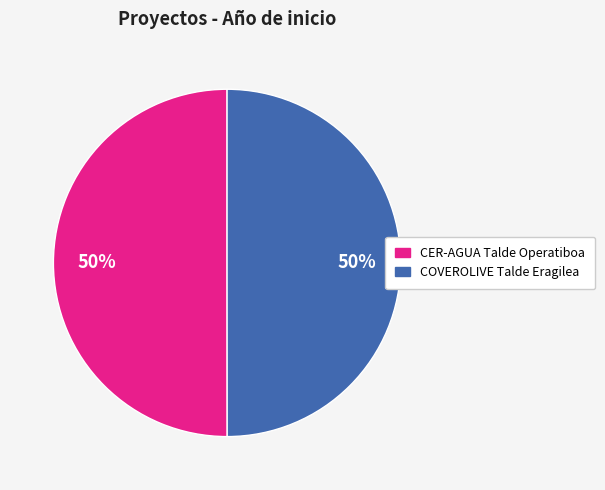

To the nearest percent, what portion does COVEROLIVE Talde Eragilea represent?

50%